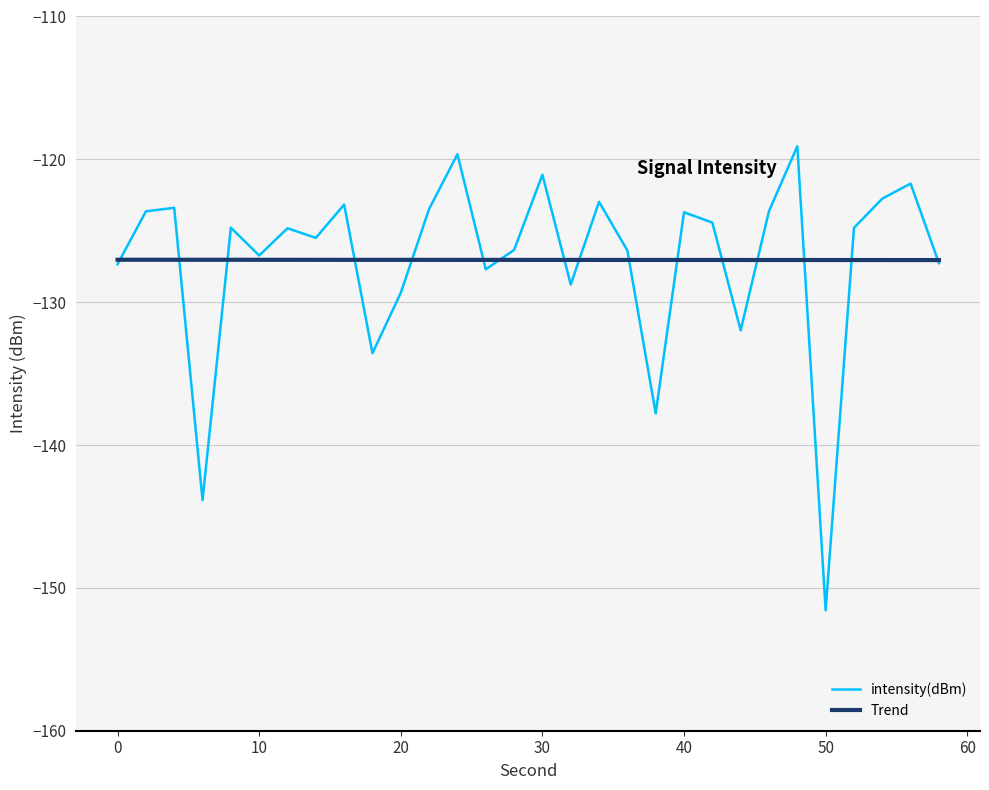

List the series in order of their peak value, lowest first.

Trend, intensity(dBm)